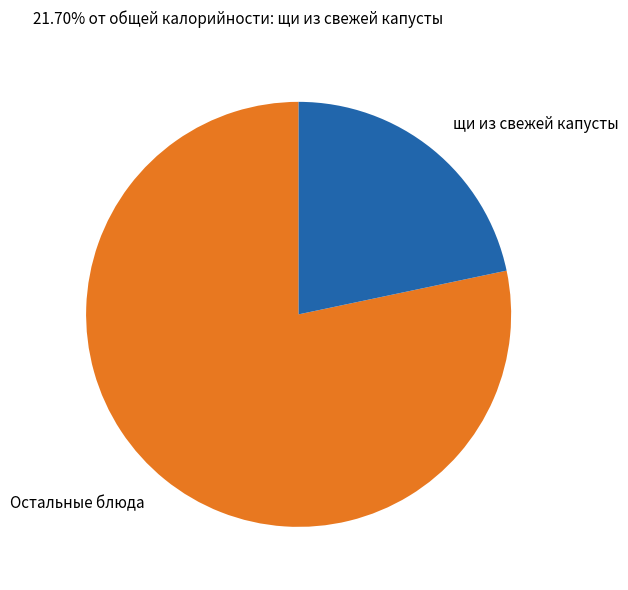

What is the ratio of the value at щи из свежей капусты to the value at Остальные блюда?

0.3